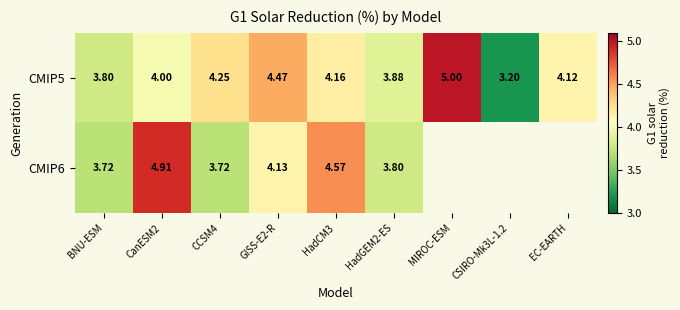

The value of CMIP5 at CSIRO-Mk3L-1.2 is 3.2. True or false?

True